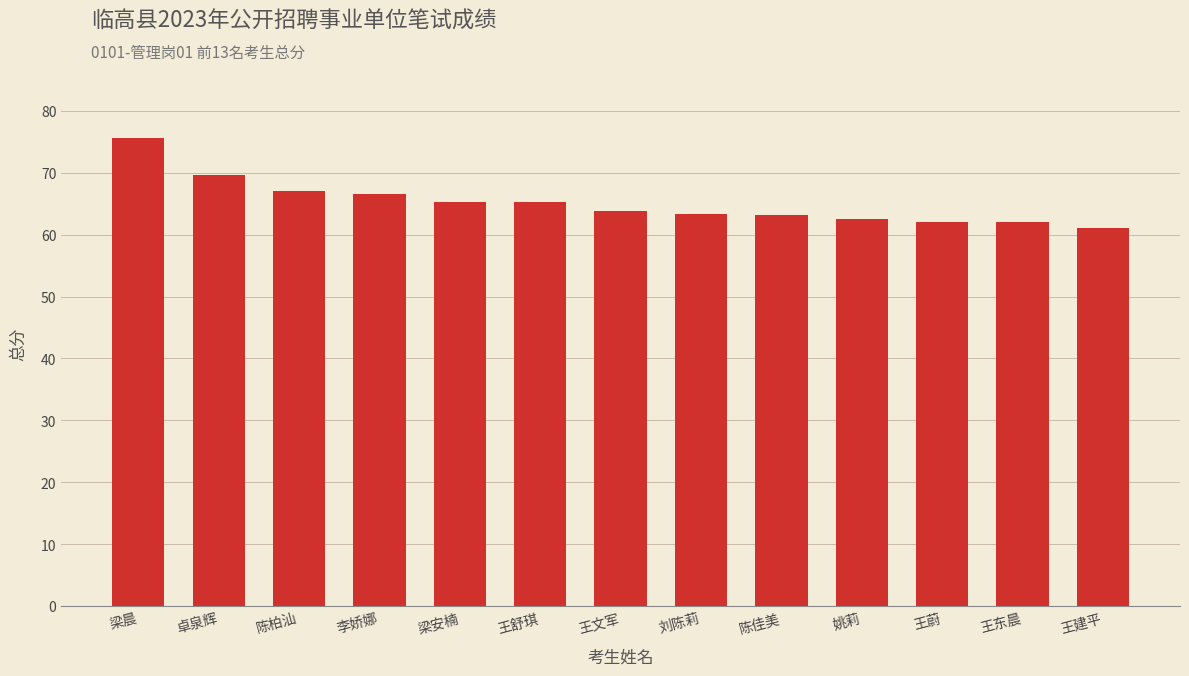

Are the bars horizontal?

No